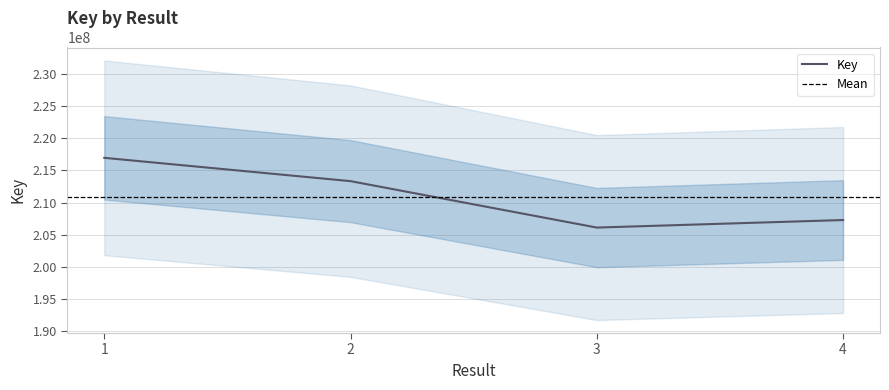

Reading left to right, extract all data points from this chart.

1=216967742	2=213332278	3=206088940	4=207265376